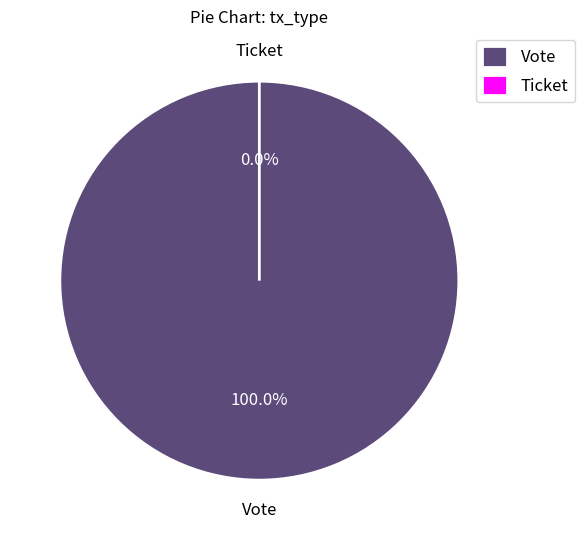

Between Vote and Ticket, which is larger?

Vote